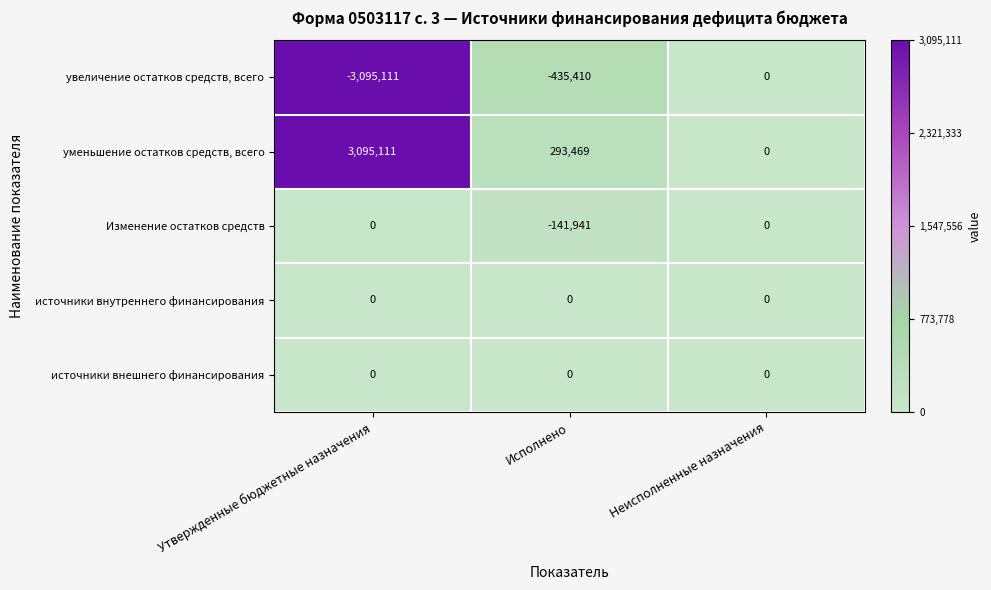

At which label does увеличение остатков средств, всего first exceed -435410?

Неисполненные назначения